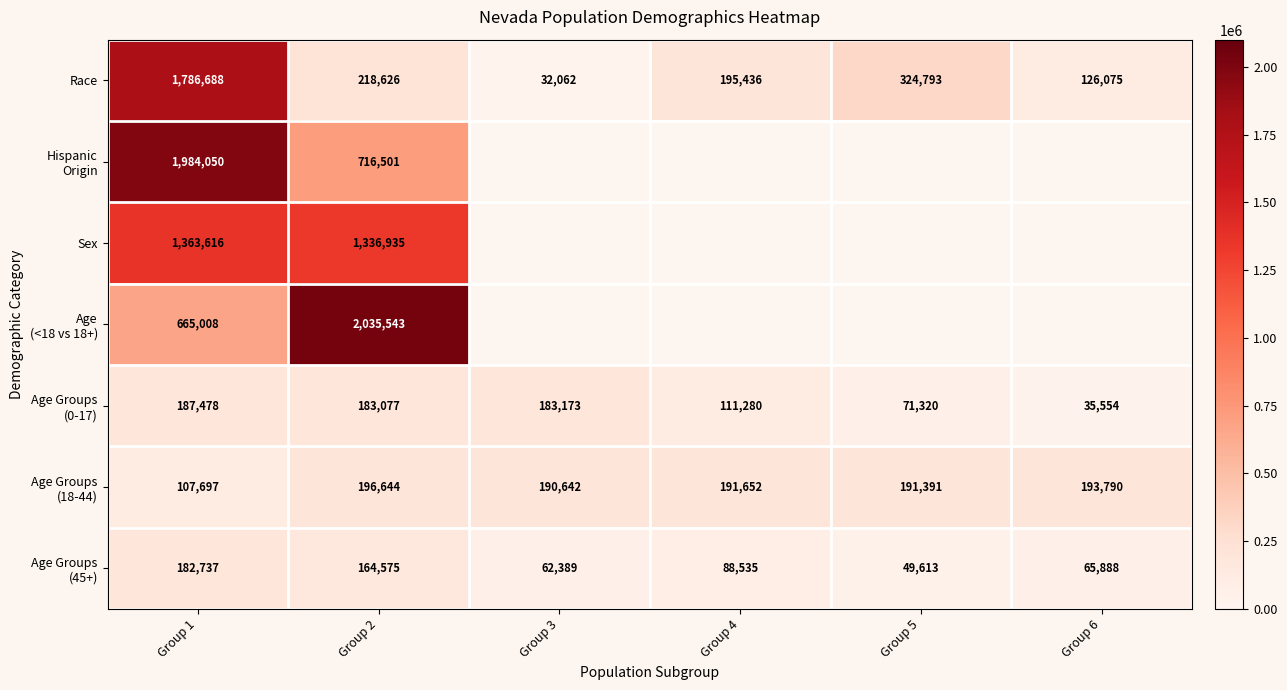

The Race series shows 319758 at Group 2. True or false?

False